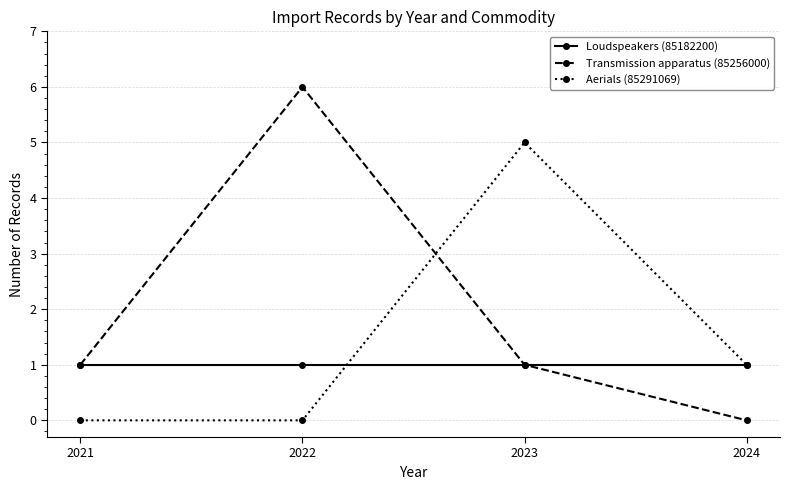

Reading left to right, list all the values displayed in this chart.

Loudspeakers (85182200): 2021=1	2022=1	2023=1	2024=1
Transmission apparatus (85256000): 2021=1	2022=6	2023=1	2024=0
Aerials (85291069): 2021=0	2022=0	2023=5	2024=1